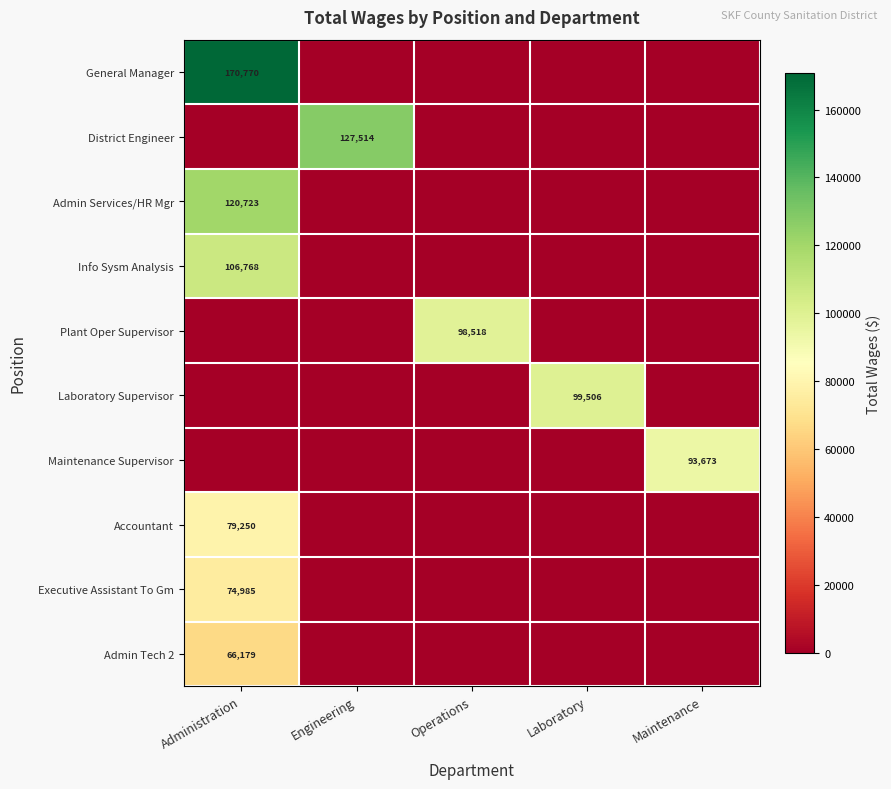

The Plant Oper Supervisor series shows 98518 at Operations. True or false?

True